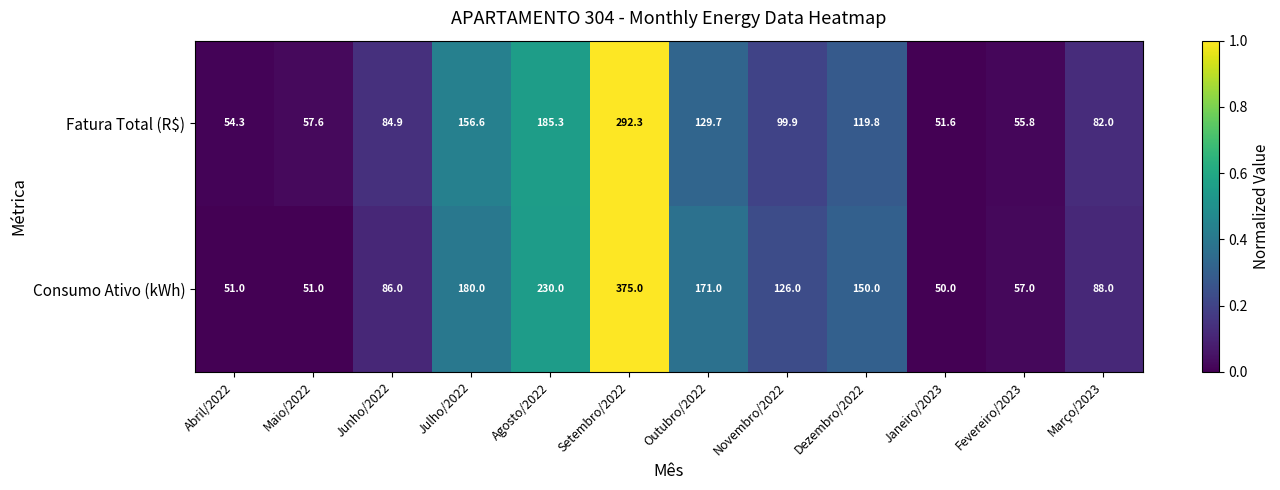

Rank the series at Janeiro/2023 from highest to lowest value.

Fatura Total (R$), Consumo Ativo (kWh)